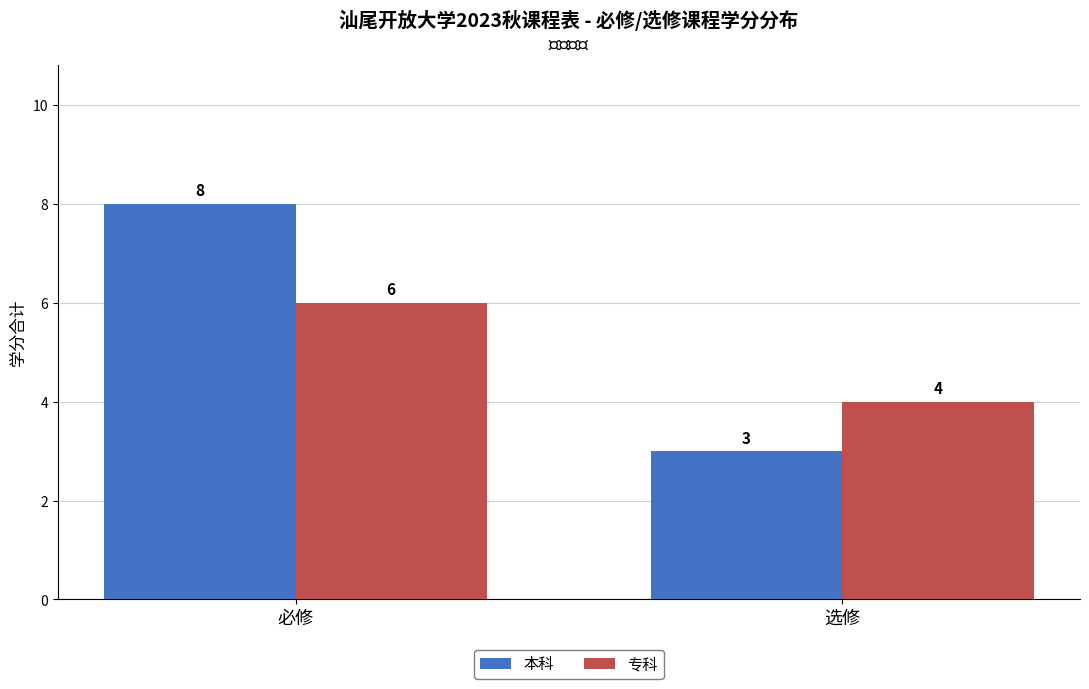

Count the number of data series in this chart.

2